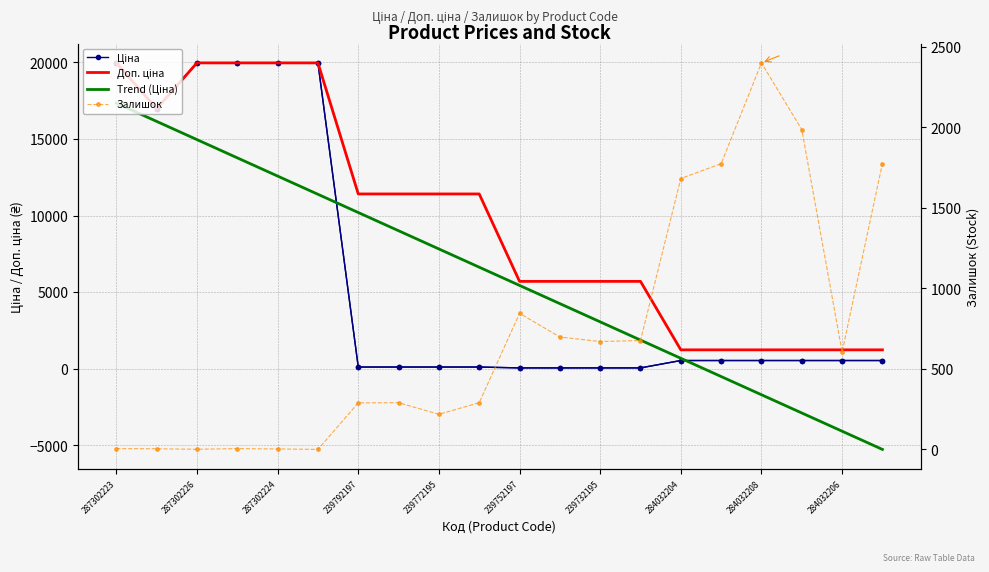

Which series has the largest range (max minus min)?

Trend (Ціна)